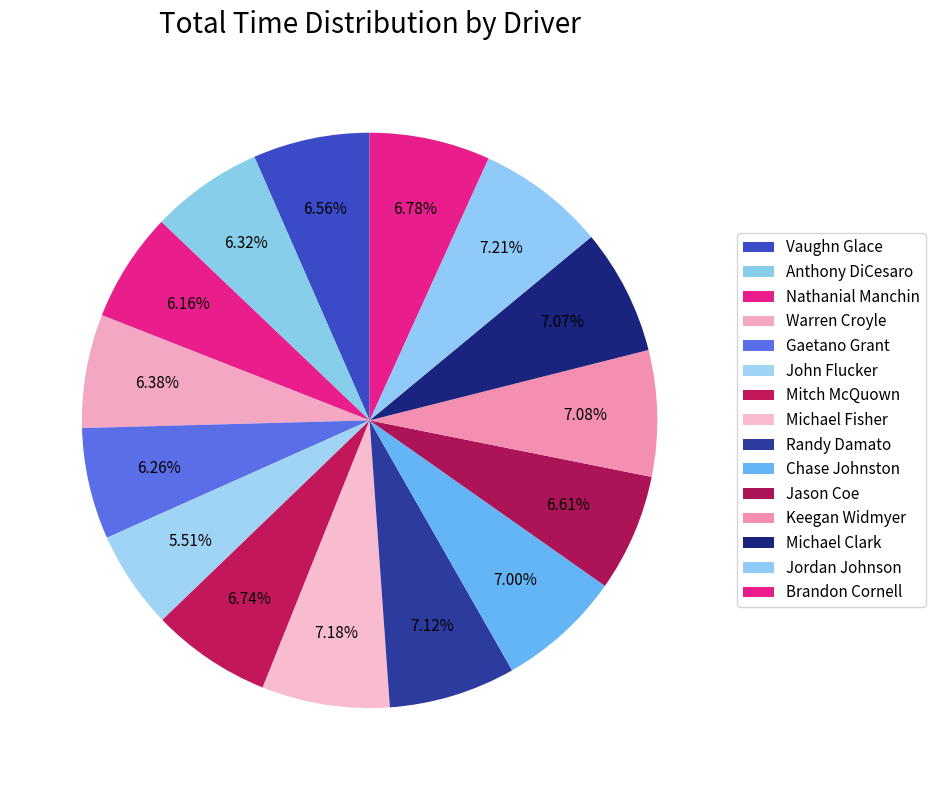

Is the sum of Anthony DiCesaro and Mitch McQuown greater than half?

No